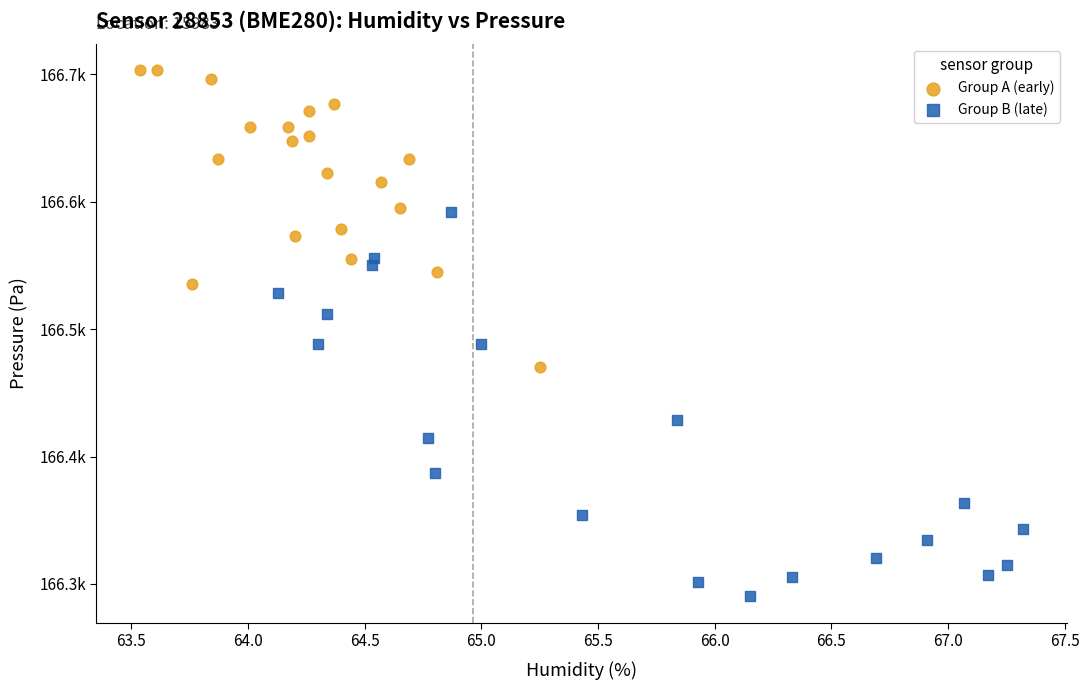

Which series contains the highest Y value?

Group A (early)